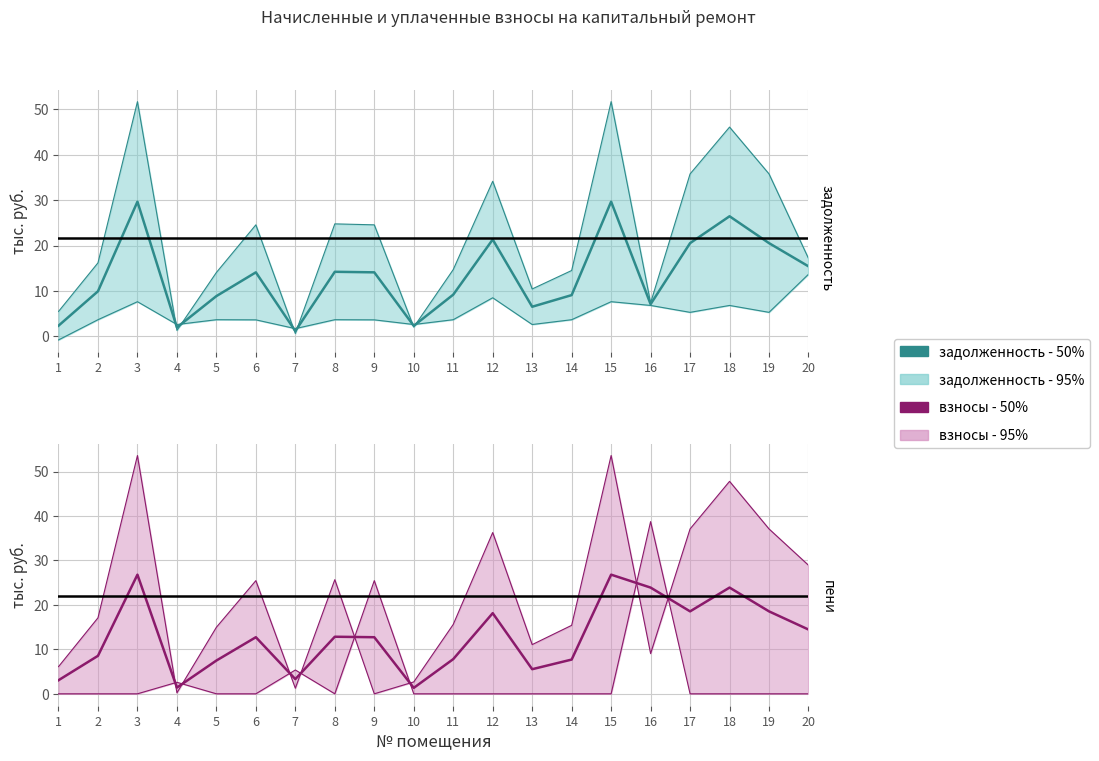

How many values in the взносы - 50% series exceed 12?

11